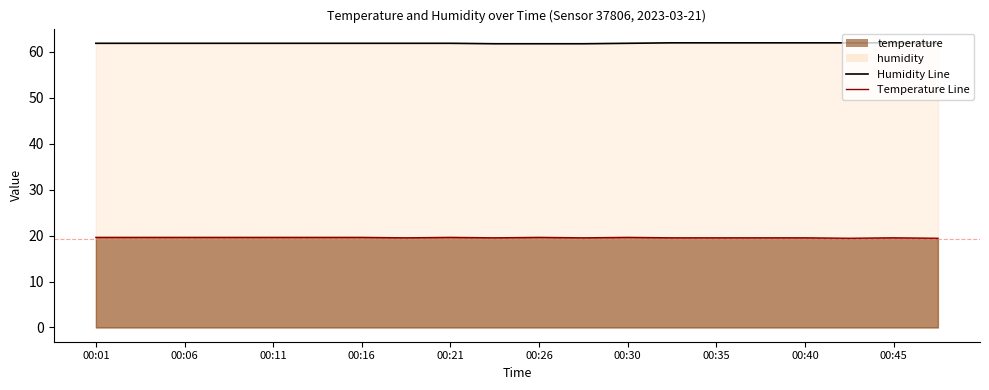

What value does the Humidity Line series have at 00:45?

61.9